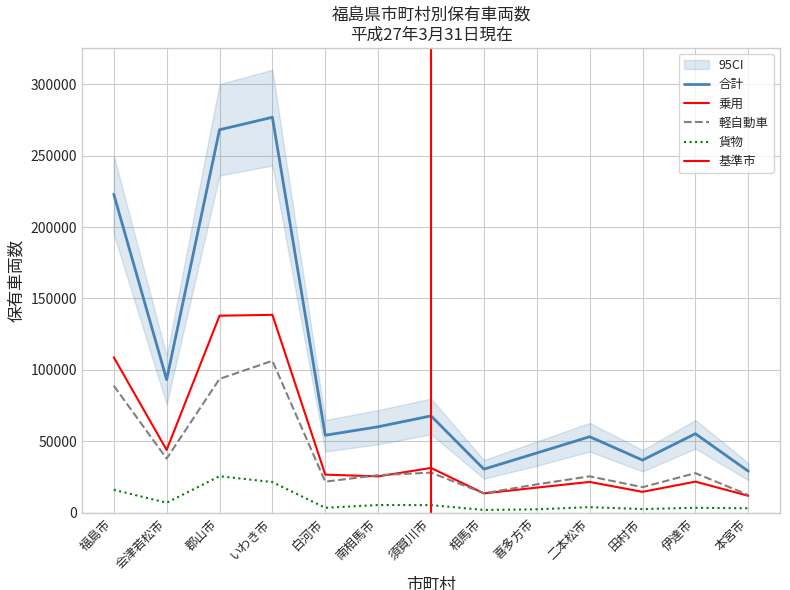

Which category has the highest value in the 貨物 series?

郡山市